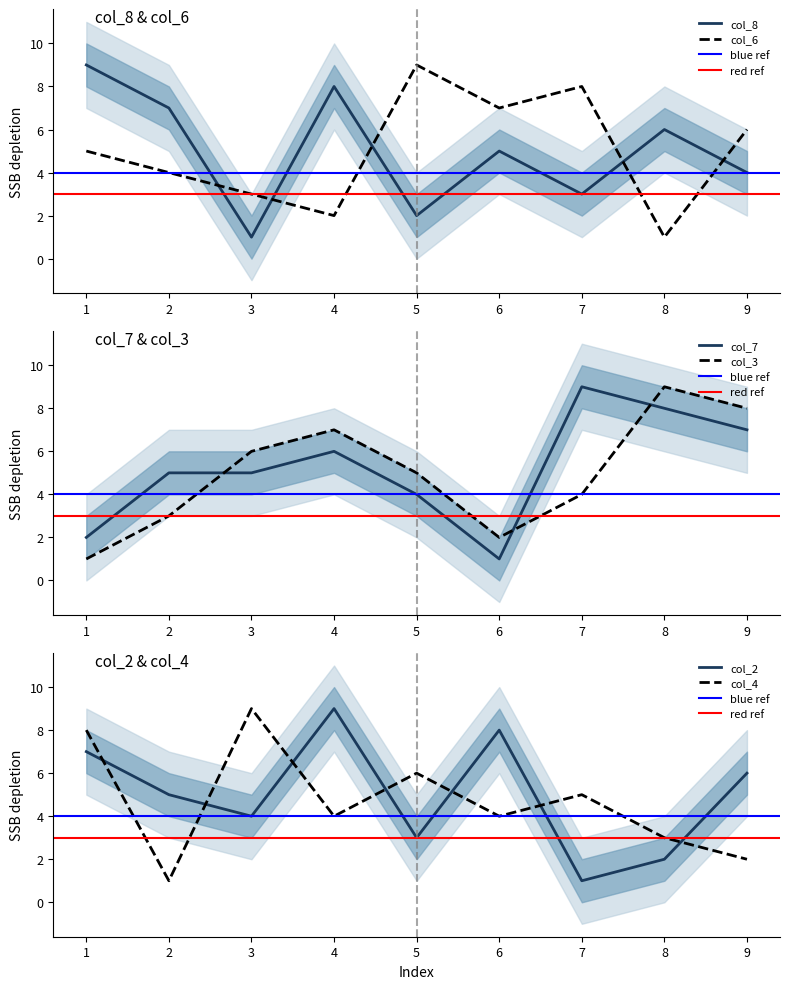

Reading right to left, list all the values displayed in this chart.

col_8: 9=4	8=6	7=3	6=5	5=2	4=8	3=1	2=7	1=9
col_6: 9=6	8=1	7=8	6=7	5=9	4=2	3=3	2=4	1=5
col_7: 9=7	8=8	7=9	6=1	5=4	4=6	3=5	2=5	1=2
col_2: 9=6	8=2	7=1	6=8	5=3	4=9	3=4	2=5	1=7
col_3: 9=8	8=9	7=4	6=2	5=5	4=7	3=6	2=3	1=1
col_4: 9=2	8=3	7=5	6=4	5=6	4=4	3=9	2=1	1=8